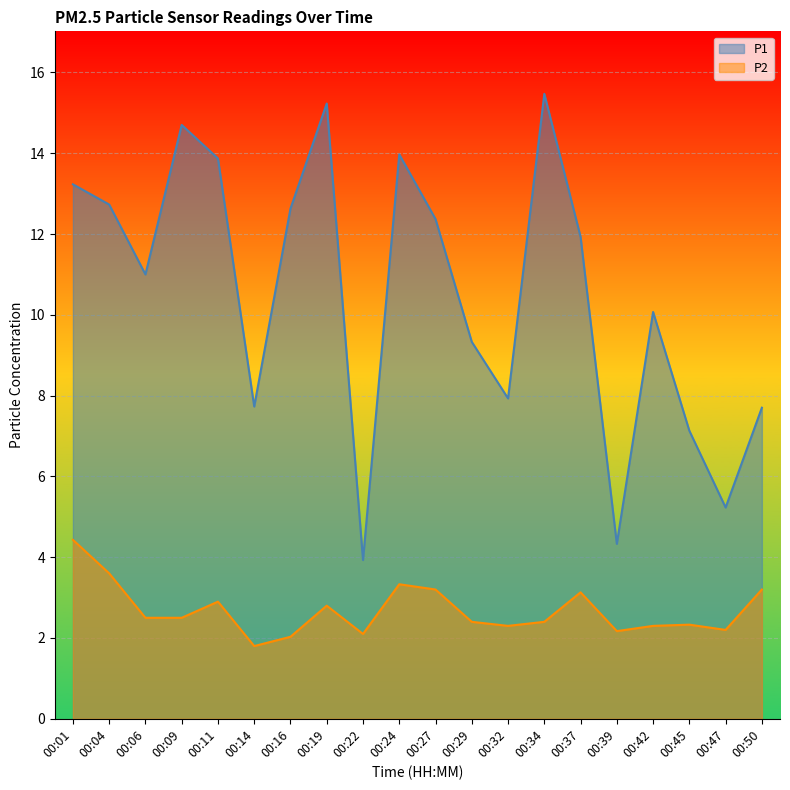

What is the difference between the maximum and second lowest values in the P1 series?

11.1